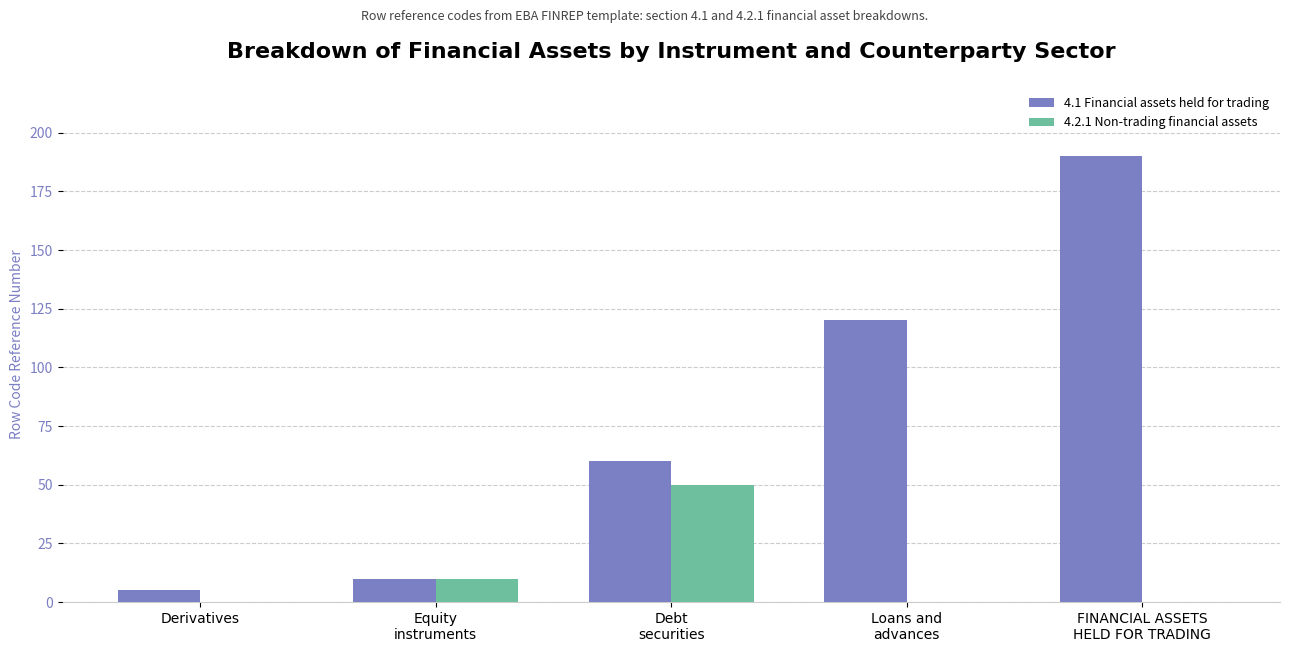

Which series has the largest total across all categories?

4.1 Financial assets held for trading